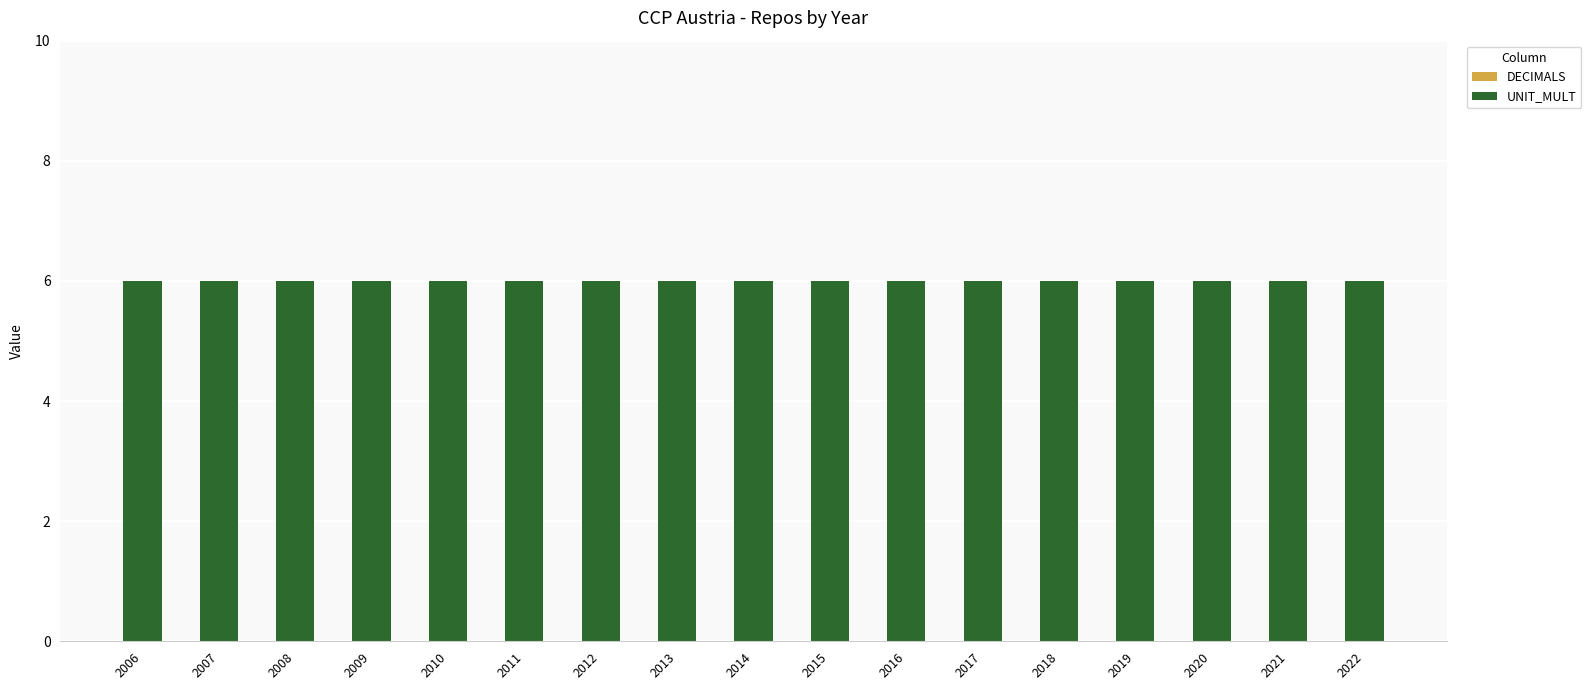

How many groups of bars are there?

17